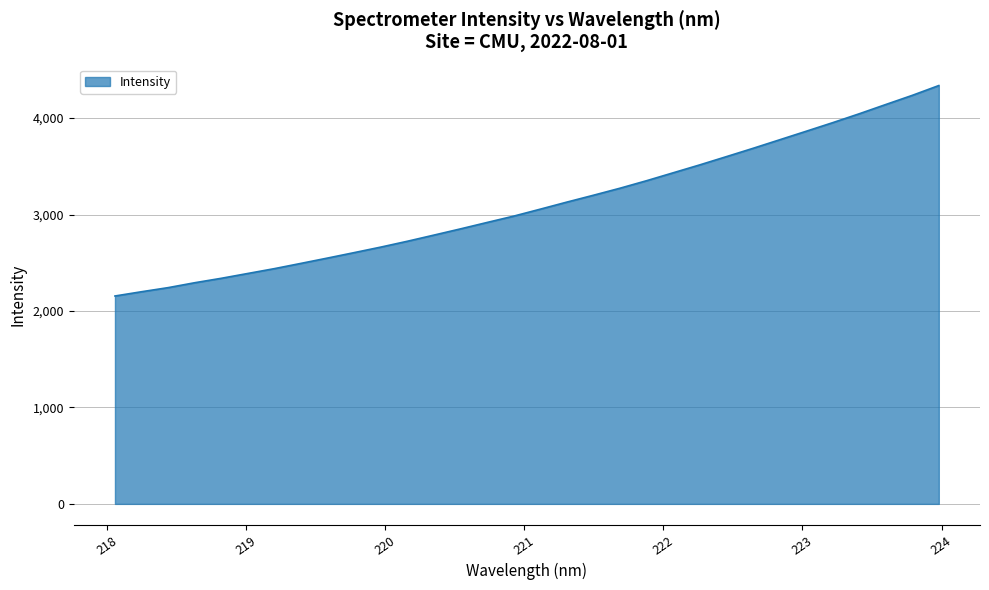

What is the difference between the maximum and minimum values?

2182.0